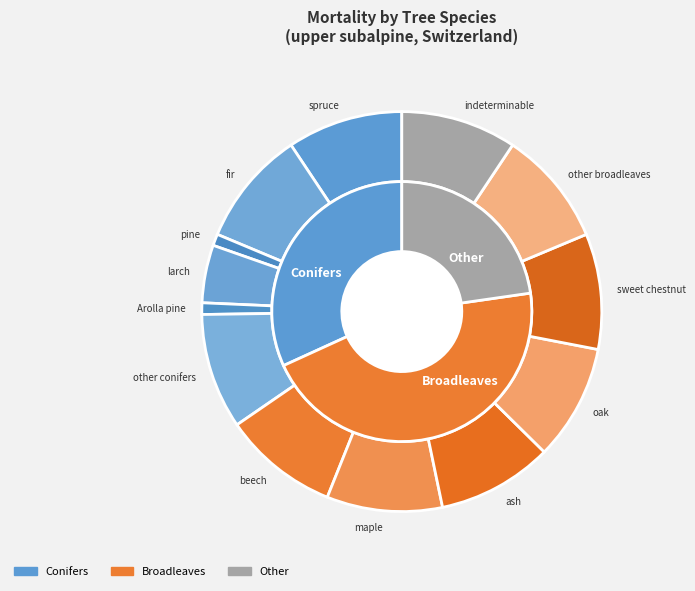

How many slices are in this pie chart?

13